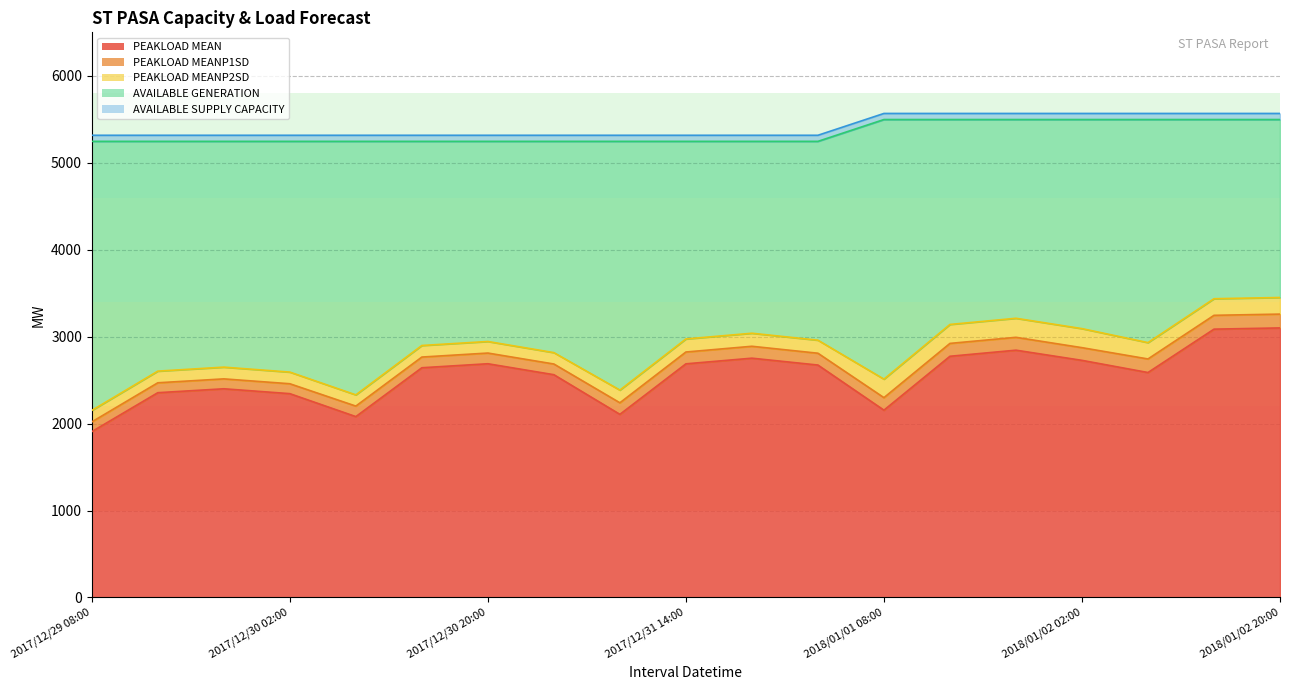

What is the difference between the AVAILABLE GENERATION values at 2017/12/31 20:00 and 2018/01/02 20:00?

251